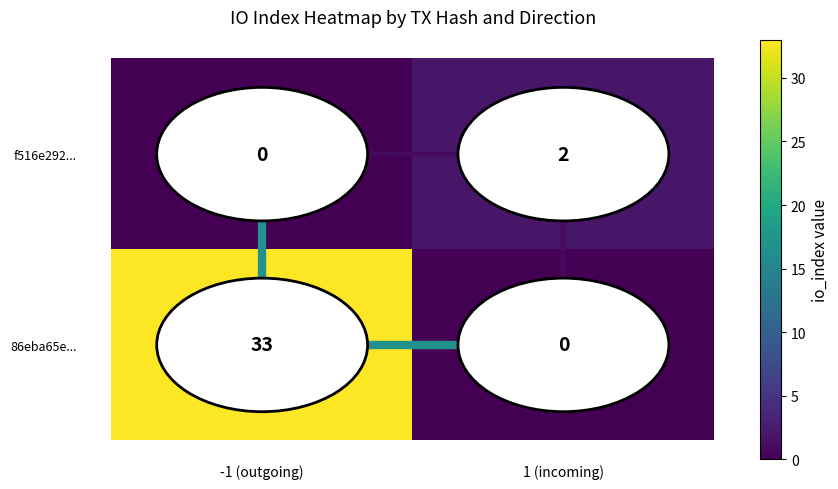

Between -1 (outgoing) and 1 (incoming), which series saw the biggest shift?

86eba65e...